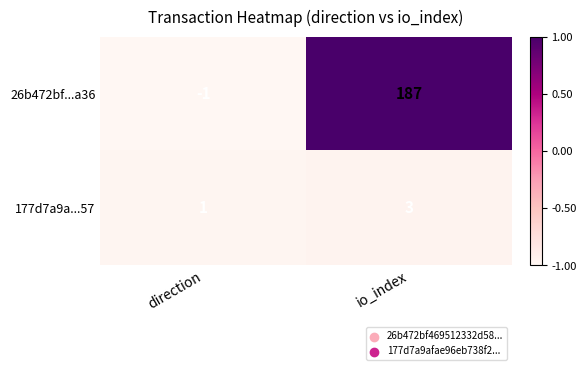

Reading left to right, list all the values displayed in this chart.

26b472bf...a36: direction=-1	io_index=187
177d7a9a...57: direction=1	io_index=3